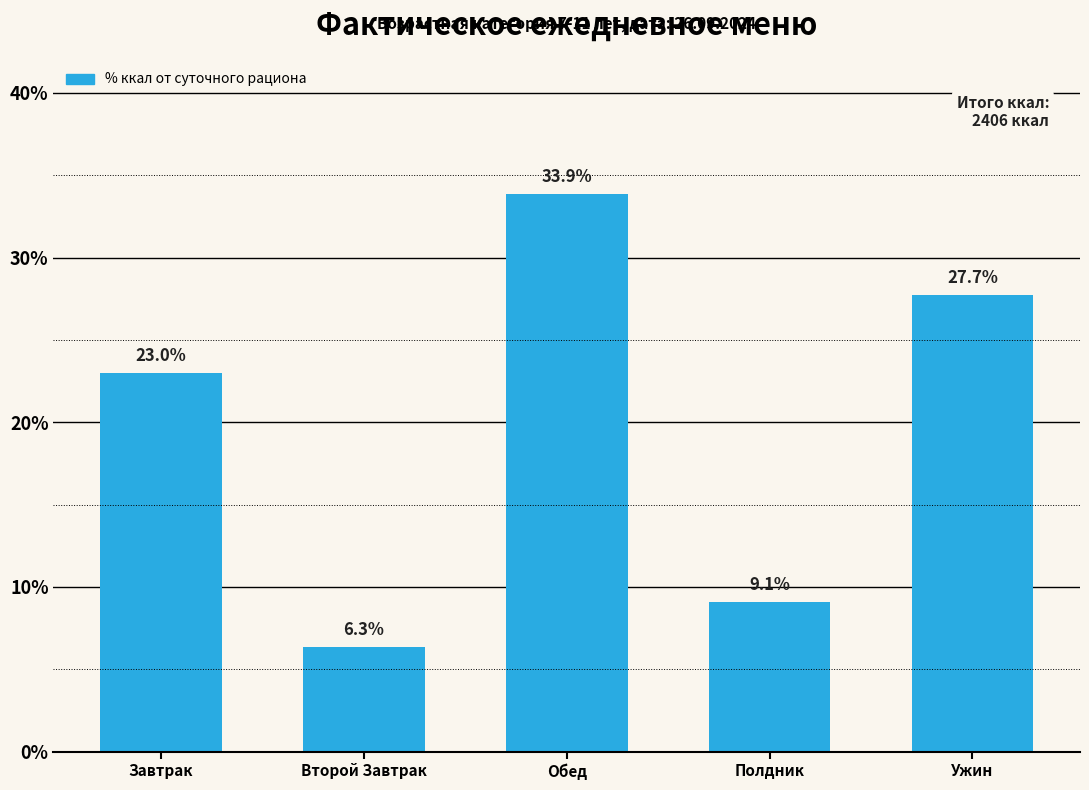

List the labels in order of value, smallest first.

Второй Завтрак, Полдник, Завтрак, Ужин, Обед